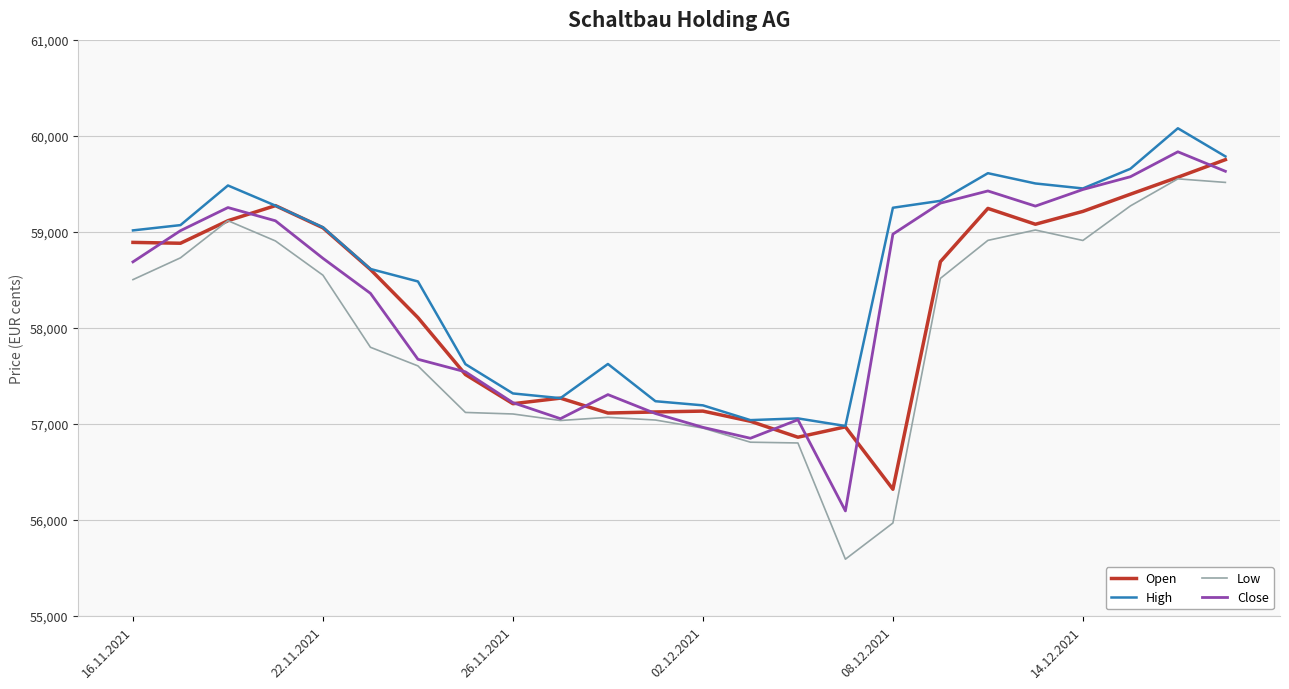

What is the minimum value shown in the chart?

55589